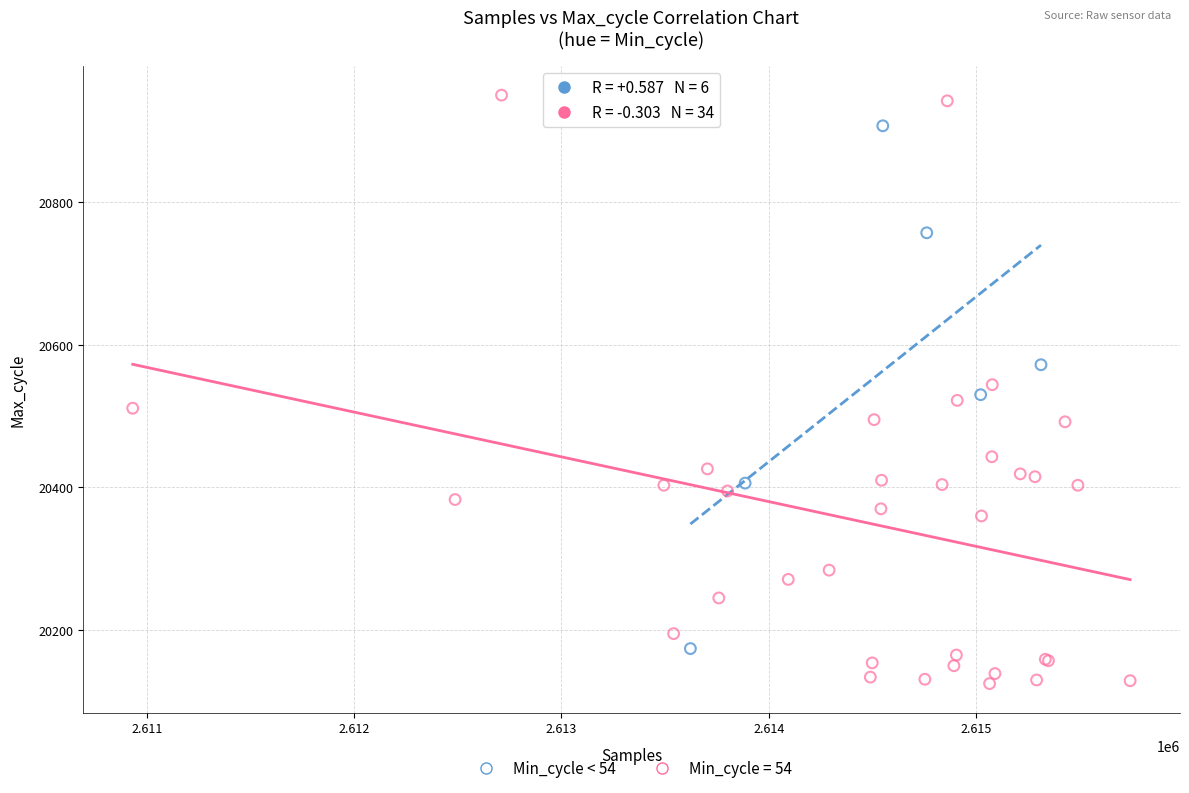

Which series contains the lowest Y value?

Min_cycle = 54